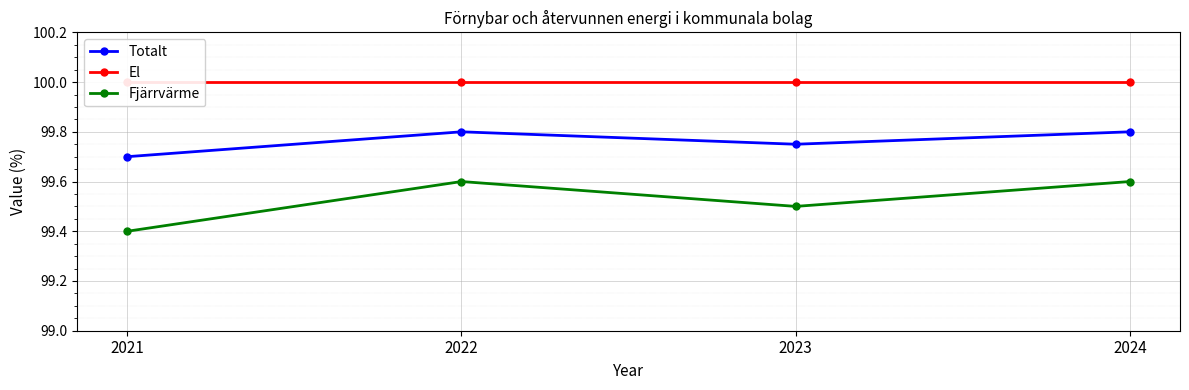

Which series has the largest total across all categories?

El